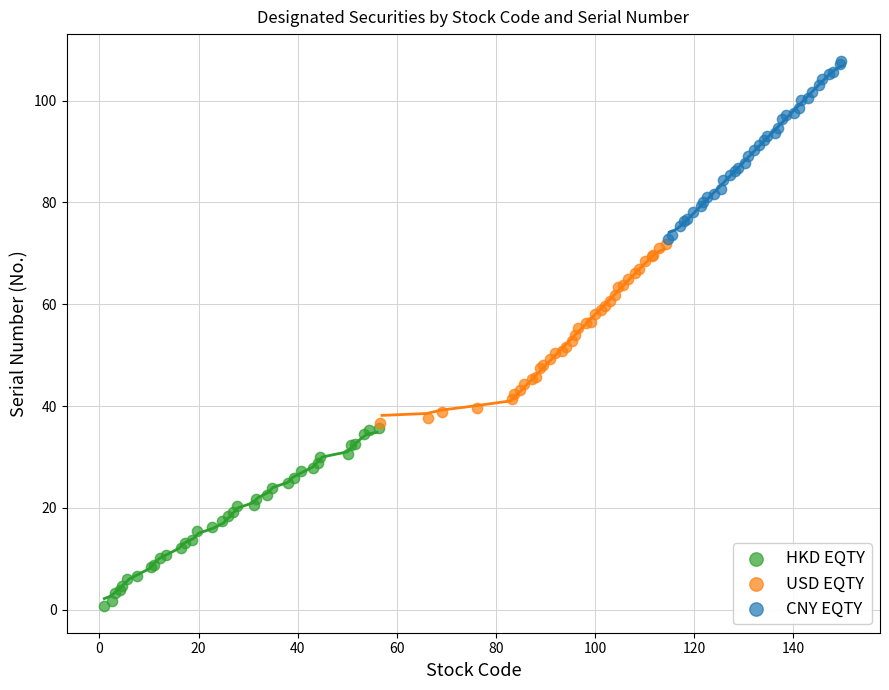

Which series contains the lowest Y value?

HKD EQTY